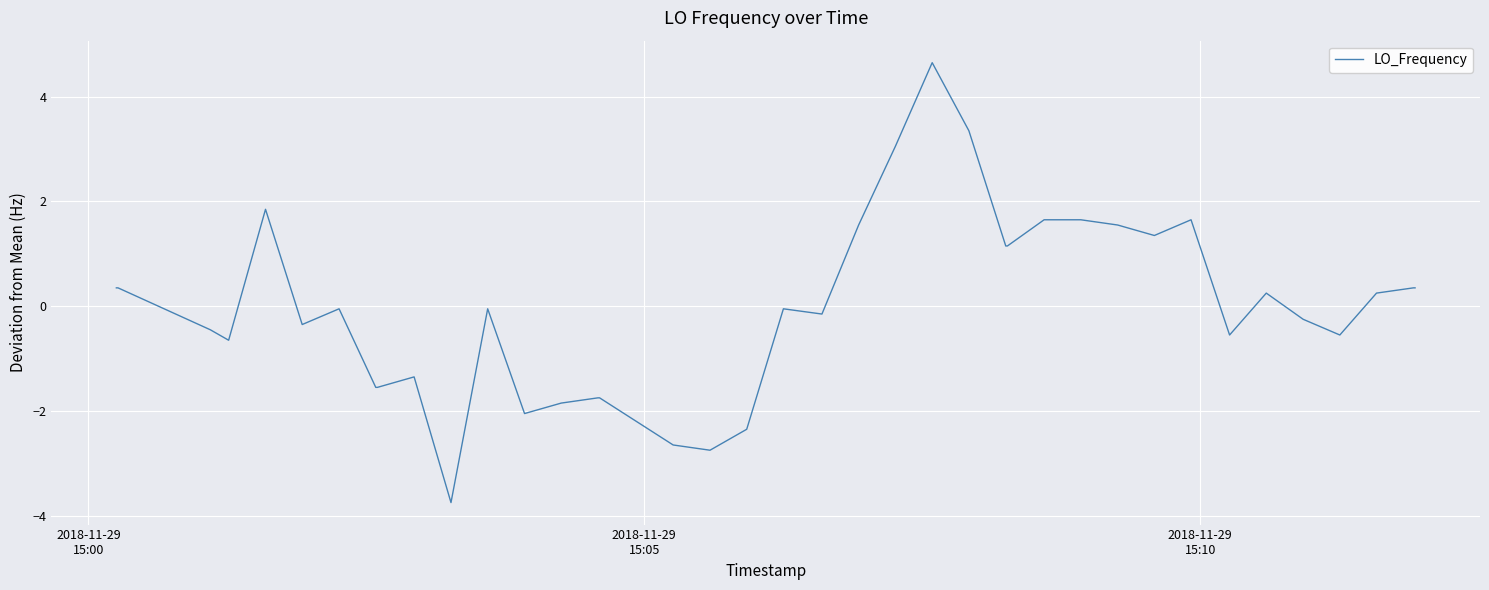

What is the difference between the maximum and minimum values?

8.4